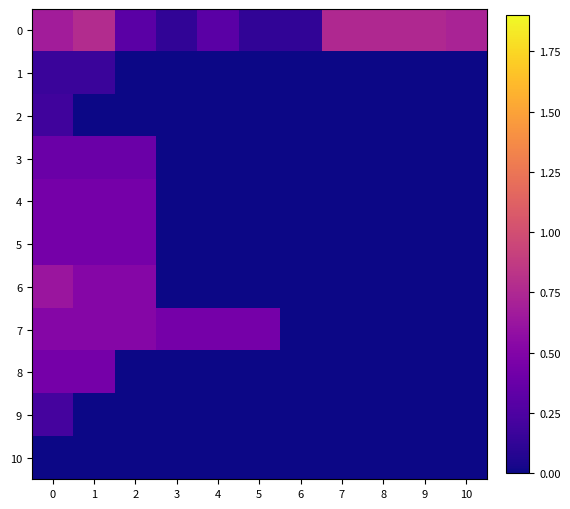

At 10, list the series in order from smallest to largest.

1, 2, 3, 4, 5, 6, 7, 8, 9, 10, 0